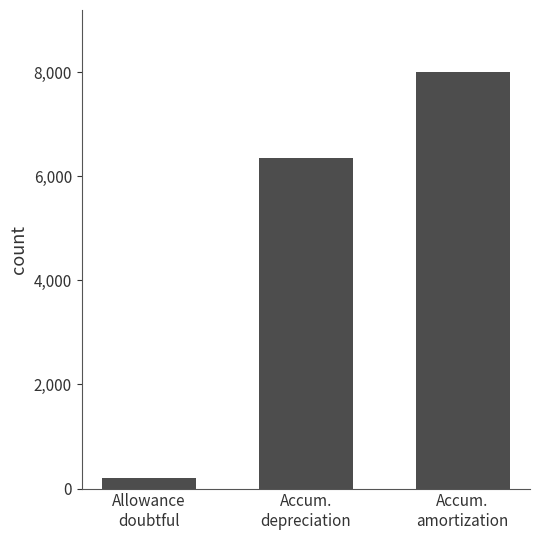

At which label is the value closest to 4100?

Accum.
depreciation